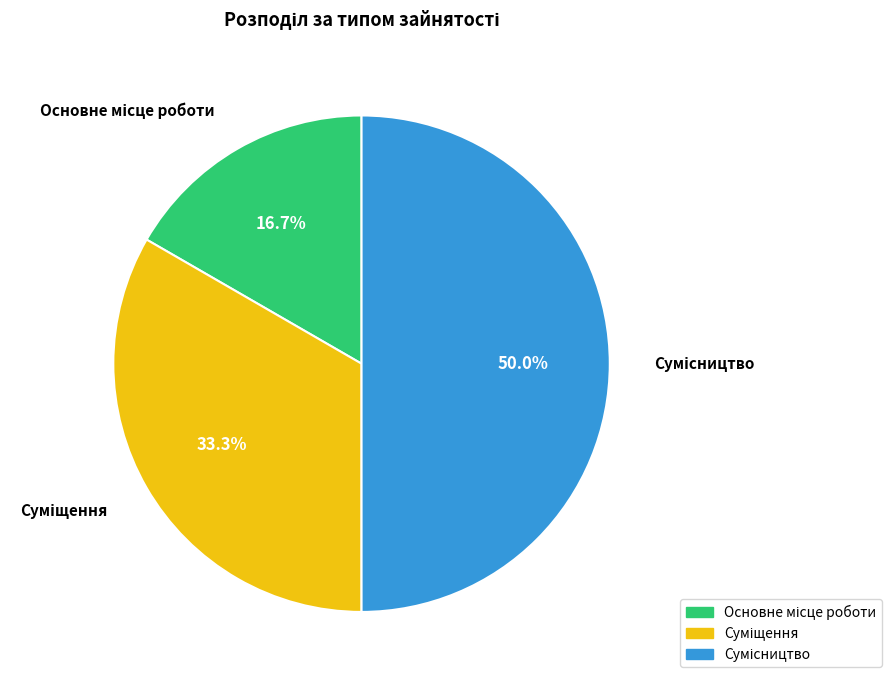

How many slices are in this pie chart?

3